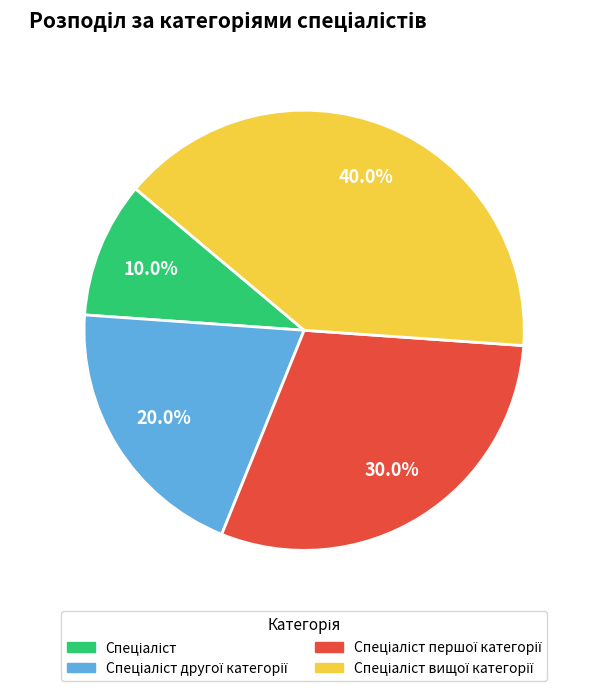

Does any single category account for the majority?

No